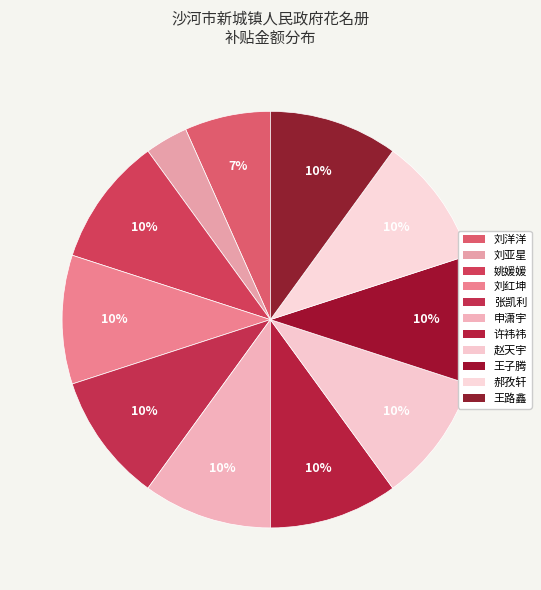

What percentage is the 张凯利 slice, to the nearest percent?

10%